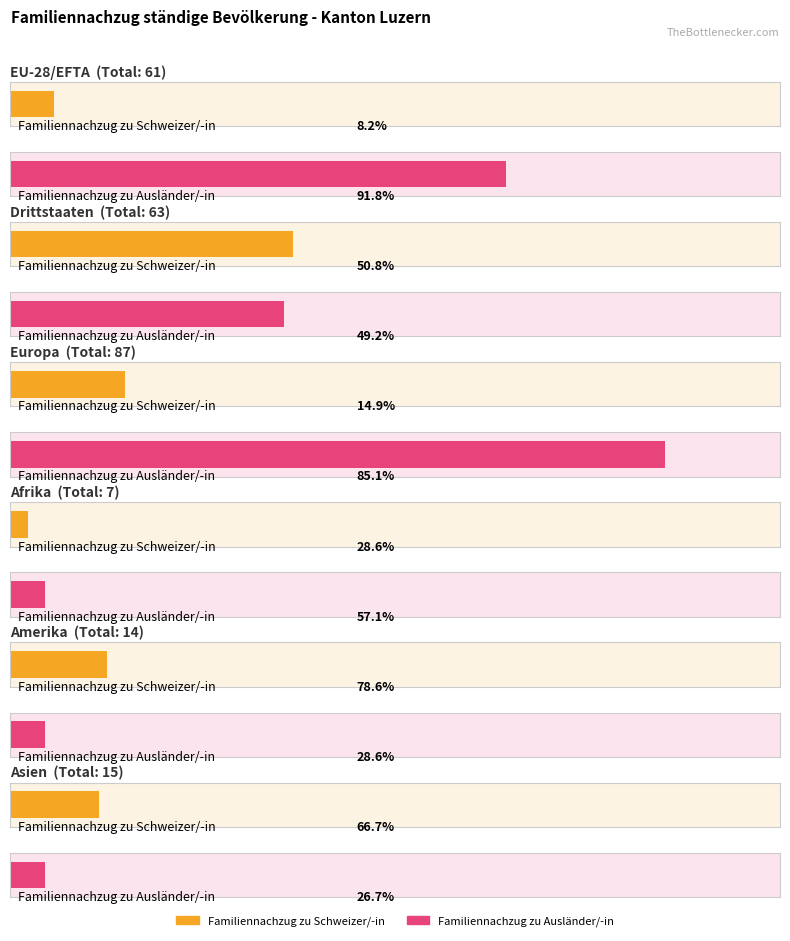

Does the chart contain any negative values?

No